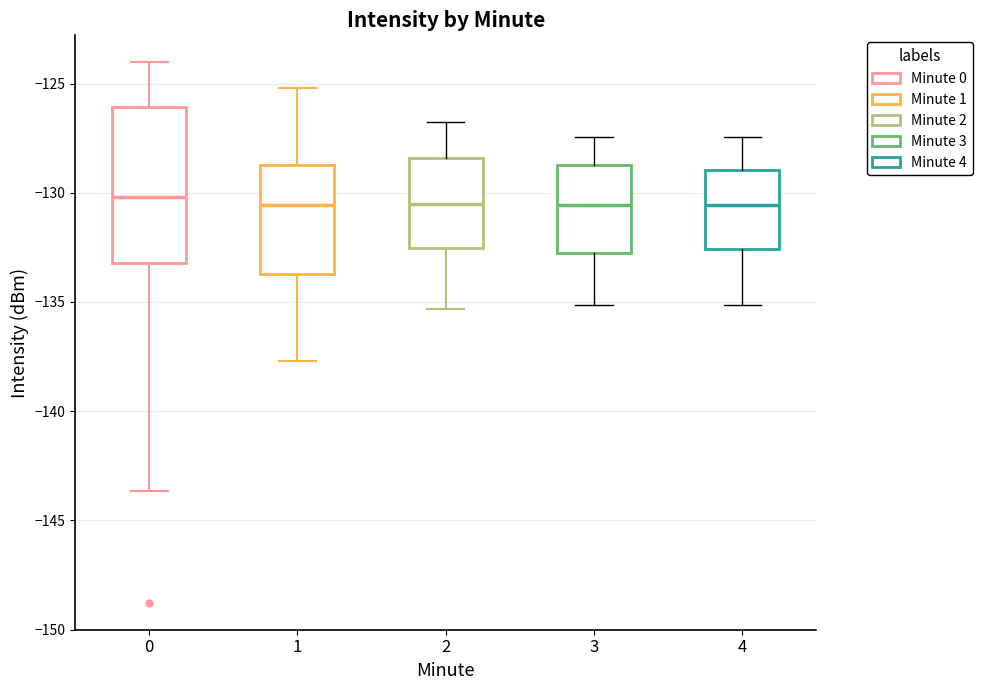

Reading left to right, read every box against the y-axis: the position of its median line, the range the box covers, and the ends of its whiskers. The values are not printed on the chart, so give them approximately, as read against the axis.

0: median -130.0, box -133.0 to -126.0, whiskers -143.5 to -124.0
1: median -130.5, box -133.5 to -128.5, whiskers -137.5 to -125.0
2: median -130.5, box -132.5 to -128.5, whiskers -135.5 to -127.0
3: median -130.5, box -133.0 to -128.5, whiskers -135.0 to -127.5
4: median -130.5, box -132.5 to -129.0, whiskers -135.0 to -127.5